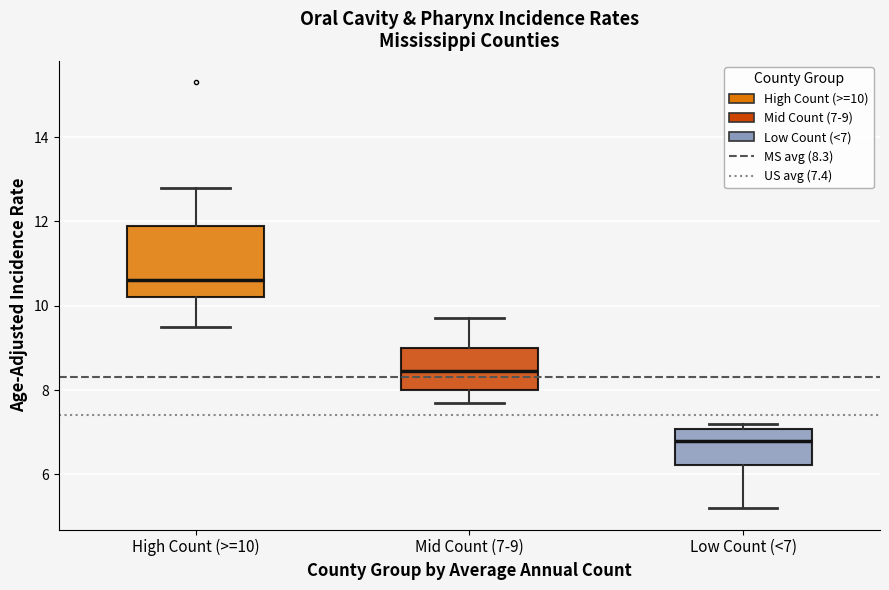

Reading left to right, read every box against the y-axis: the position of its median line, the range the box covers, and the ends of its whiskers. The values are not printed on the chart, so give them approximately, as read against the axis.

High Count (>=10): median 10.6, box 10.2 to 12.0, whiskers 9.6 to 12.8
Mid Count (7-9): median 8.4, box 8.0 to 9.0, whiskers 7.8 to 9.8
Low Count (<7): median 6.8, box 6.2 to 7.0, whiskers 5.2 to 7.2